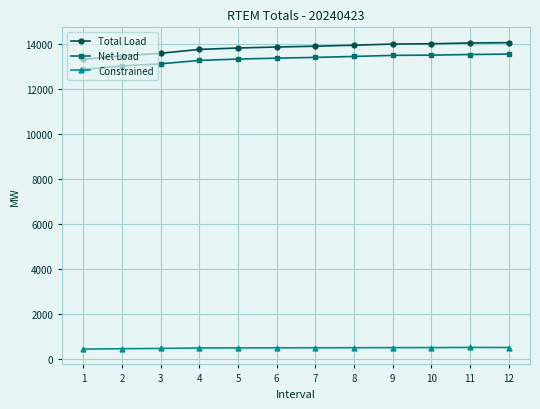

Which series has the widest spread of values?

Total Load